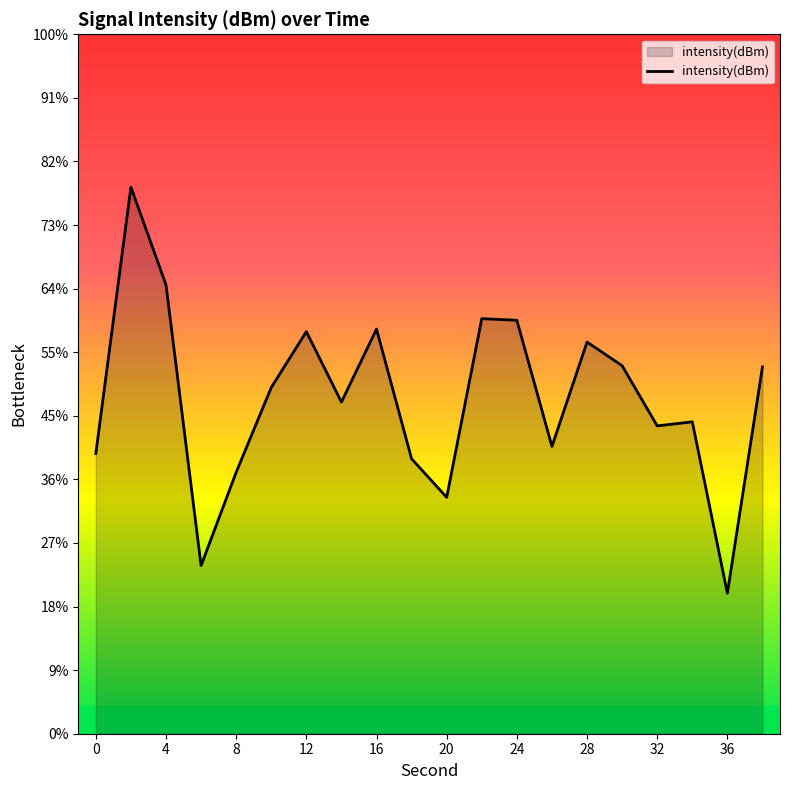

Where is the data nearest to the value -127?

19